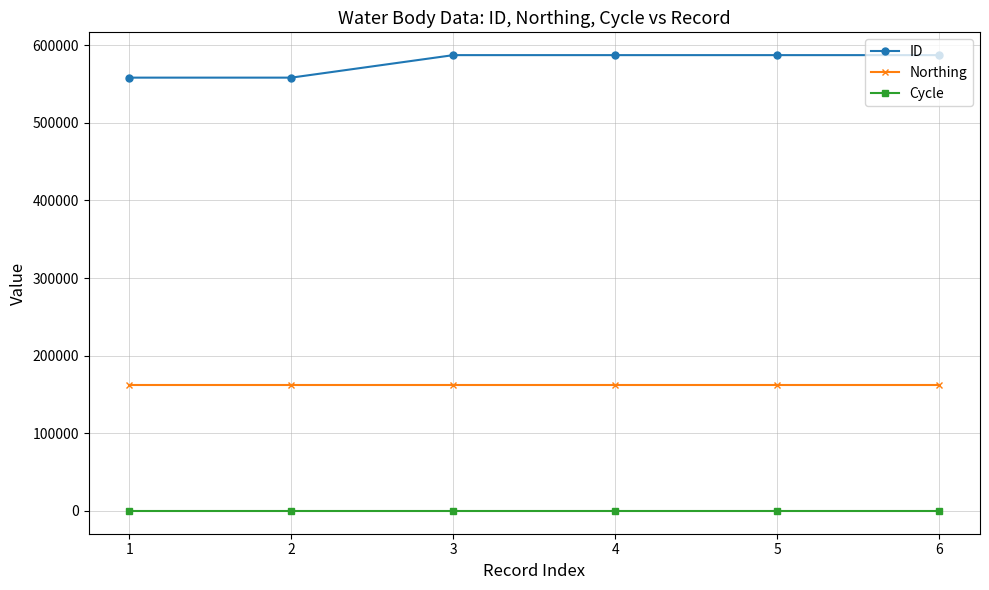

The Northing series shows 162147 at 1. True or false?

True